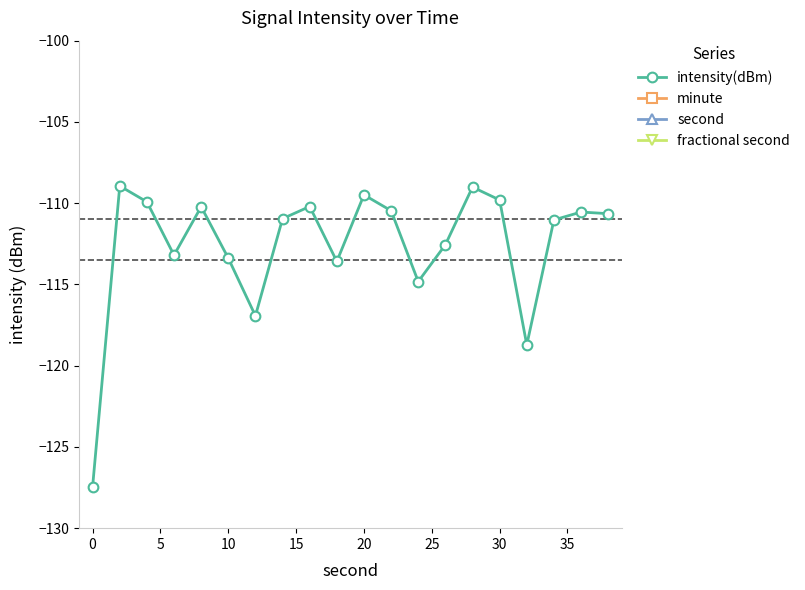

What is the minimum value shown in the chart?

-127.4